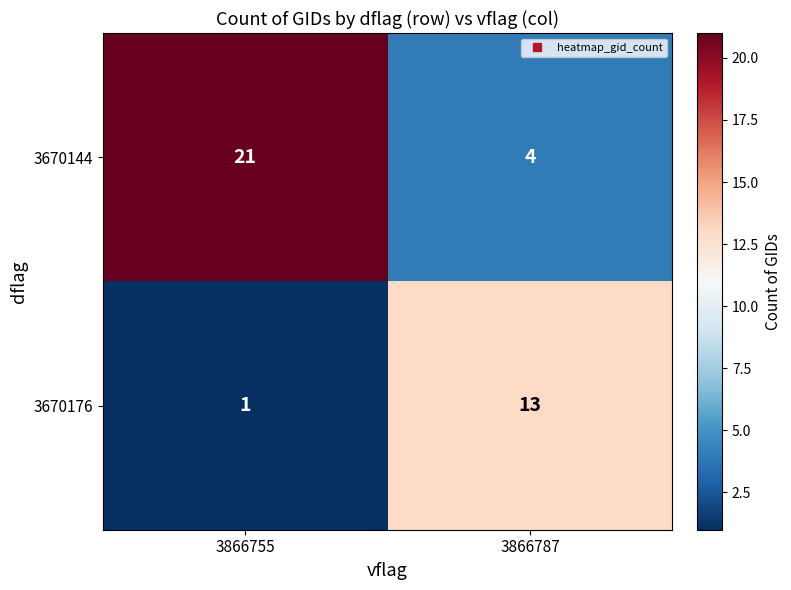

What is the sum of the 3670176 values at 3866755 and 3866787?

14